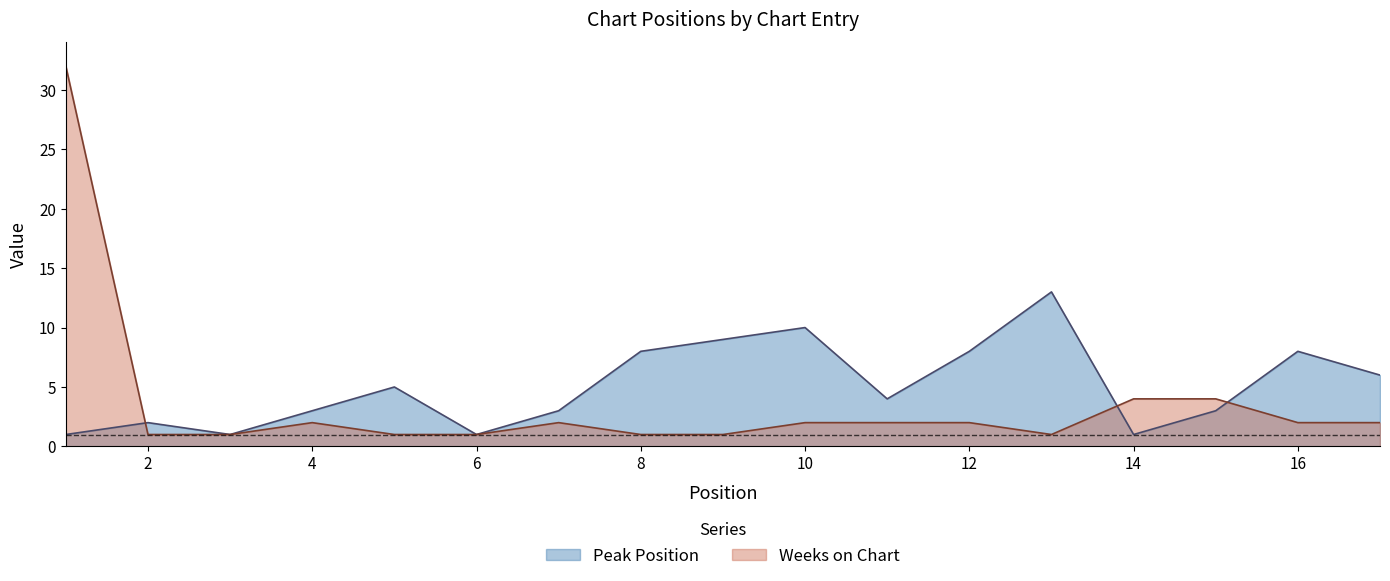

How many data points in Peak Position are less than 4?

8